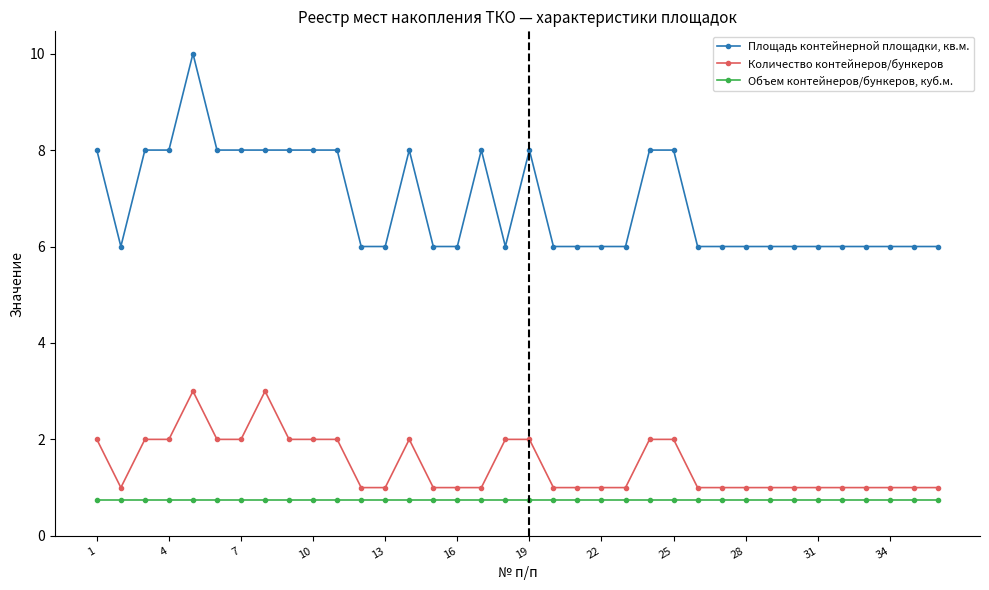

Which series has the largest total across all categories?

Площадь контейнерной площадки, кв.м.